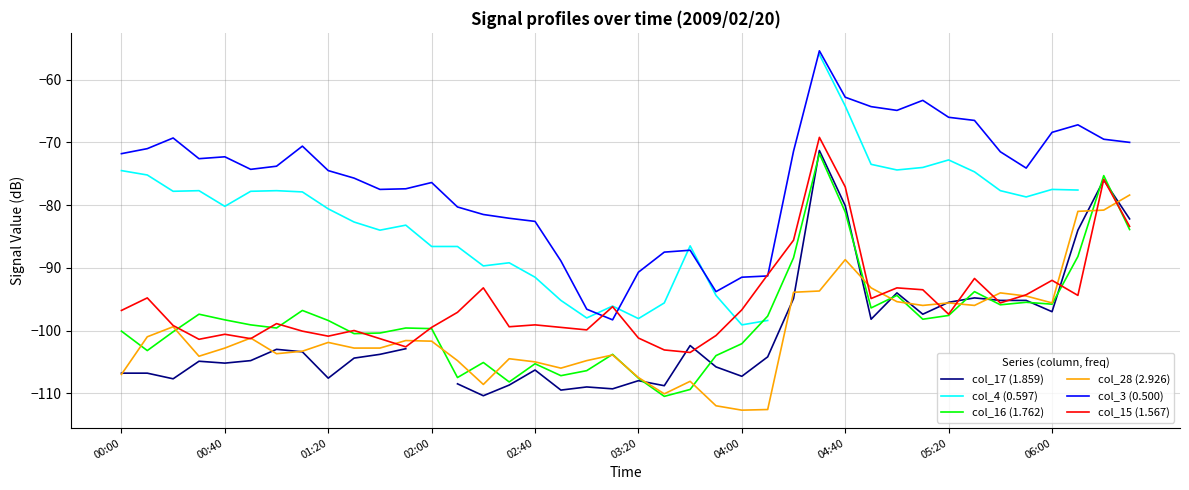

How many values in col_17 (1.859) are below zero?

39